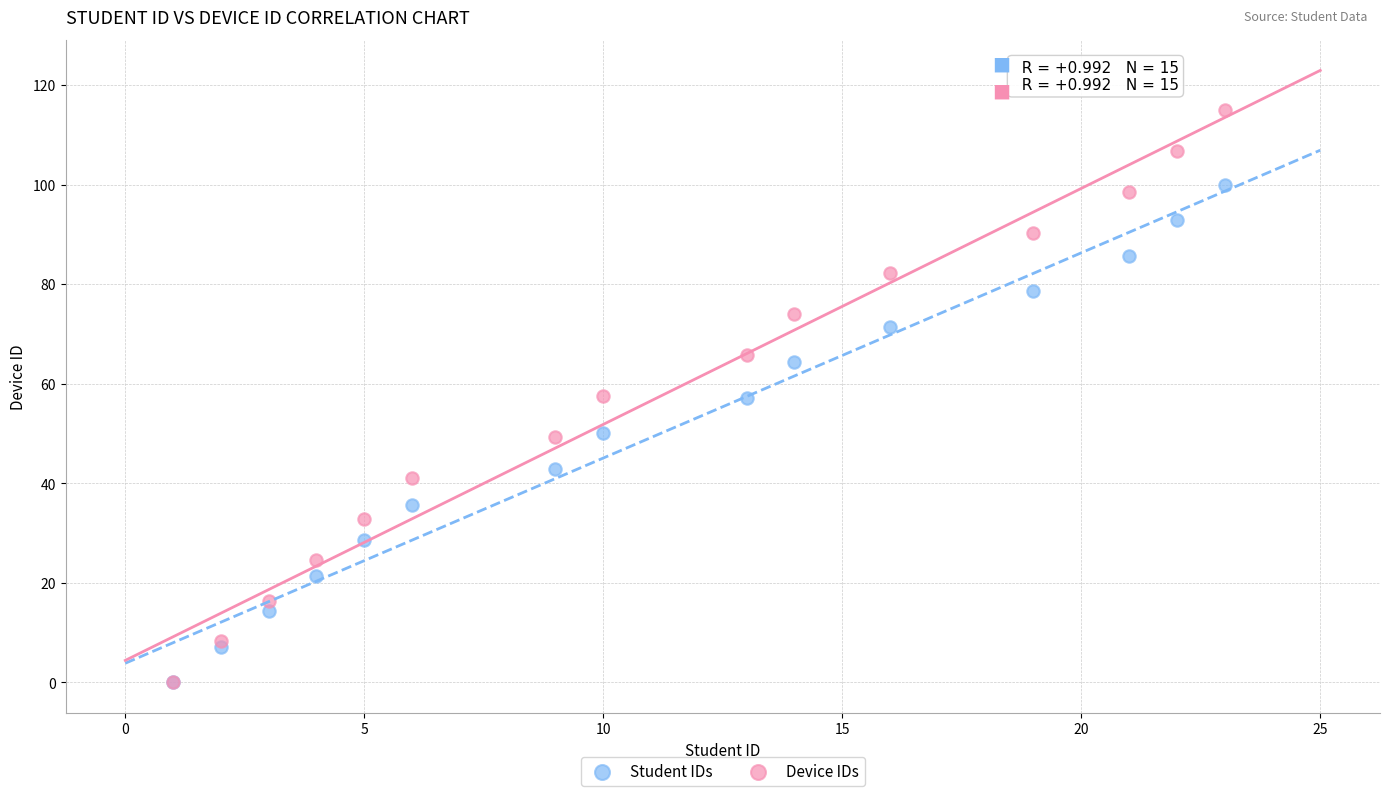

Which series has the largest Y range (max minus min)?

Device IDs